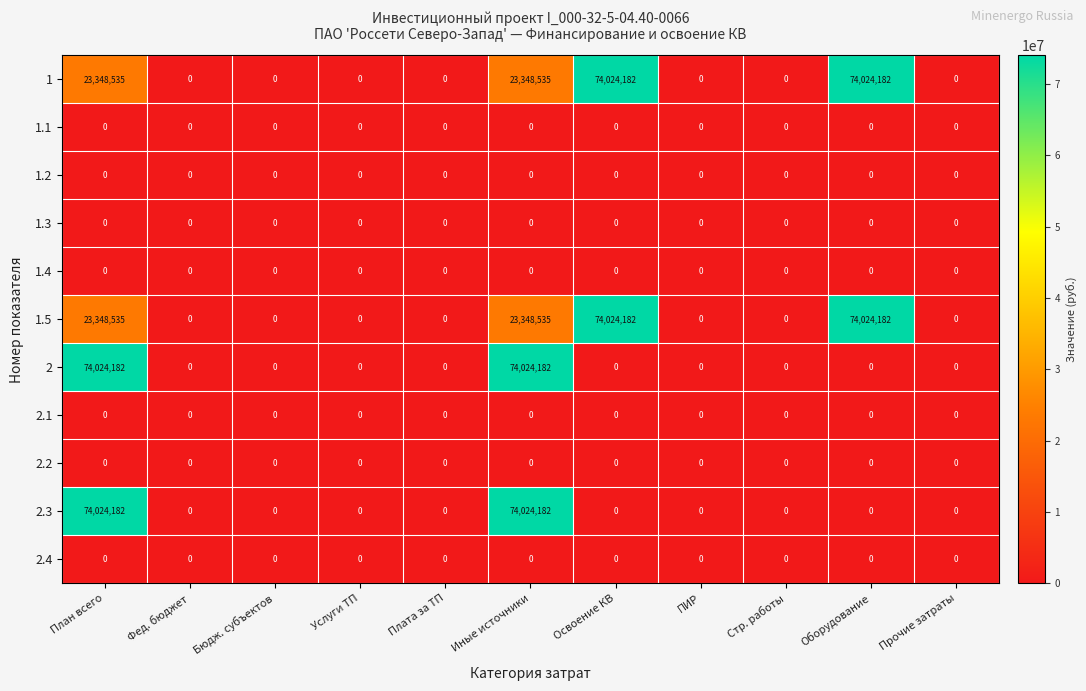

The 2.4 series shows 0 at Фед. бюджет. True or false?

True